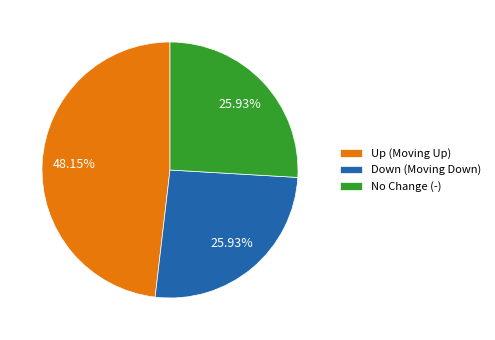

Approximately how many times larger is the value at Up (Moving Up) compared to Down (Moving Down)?

1.9